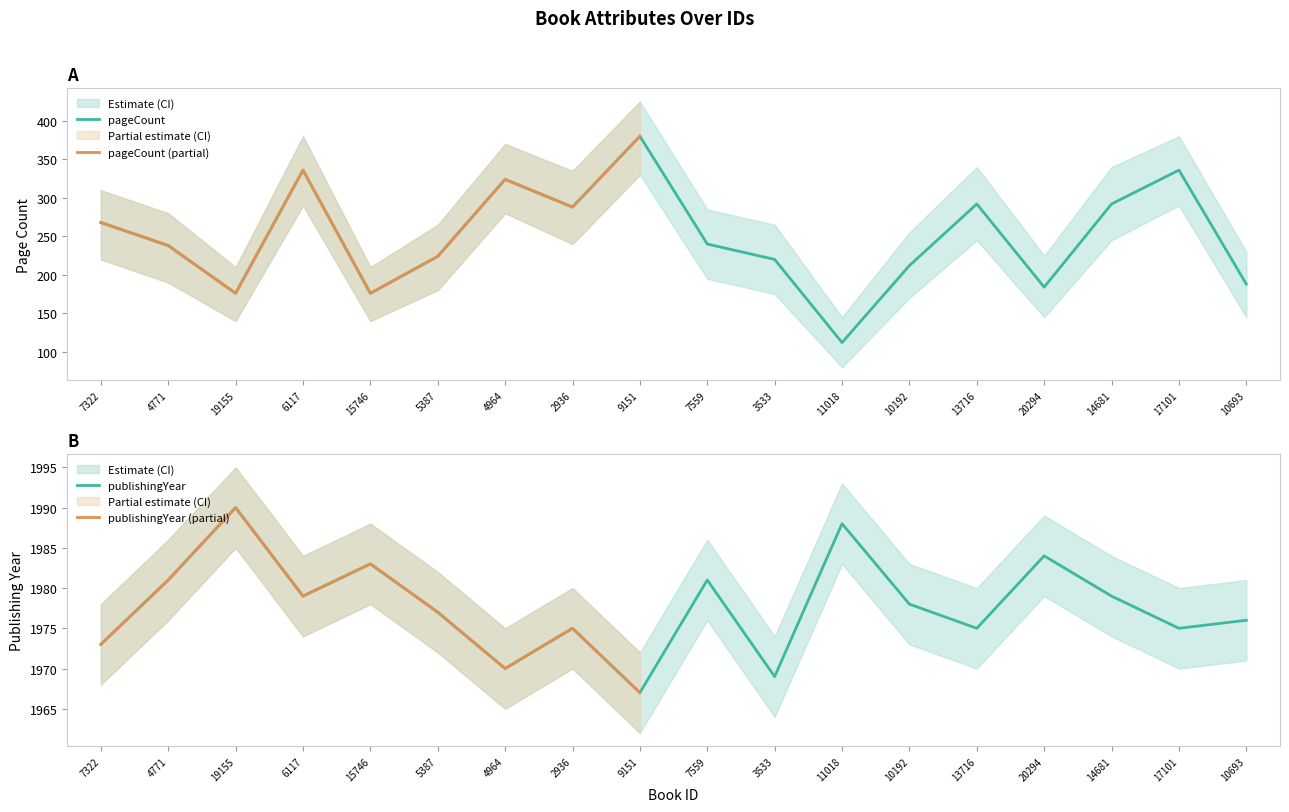

At how many categories does at least one series exceed 286?

18